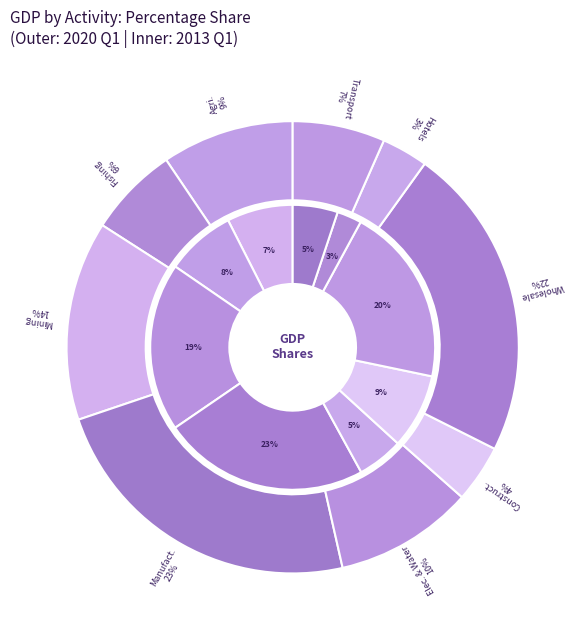

What is the ratio of the value at Agriculture and forestry to the value at Hotels and restaurants?

2.9